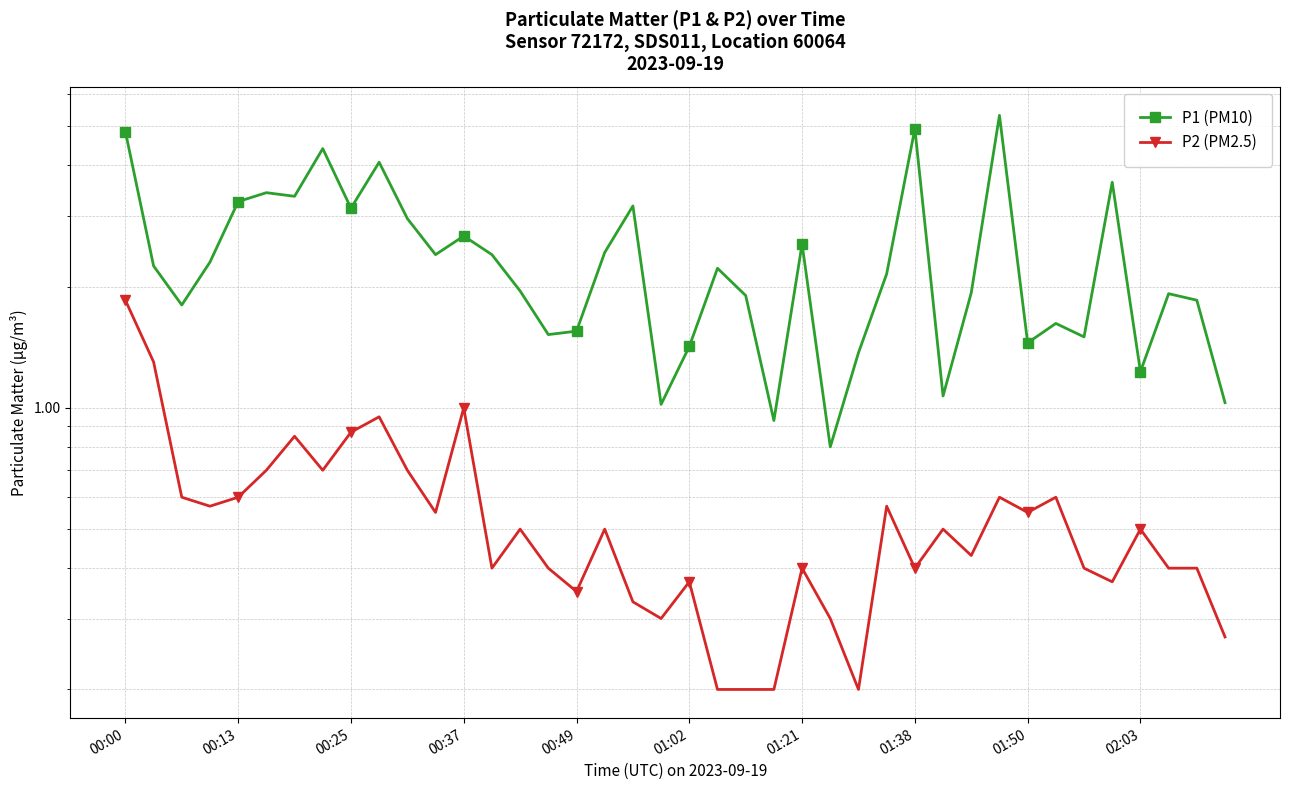

What is the value of the P2 (PM2.5) point at the 40th from the left?

0.3